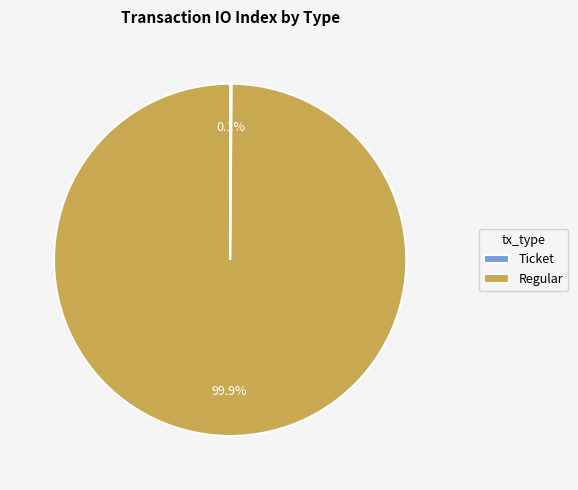

Which slice is the largest?

Regular